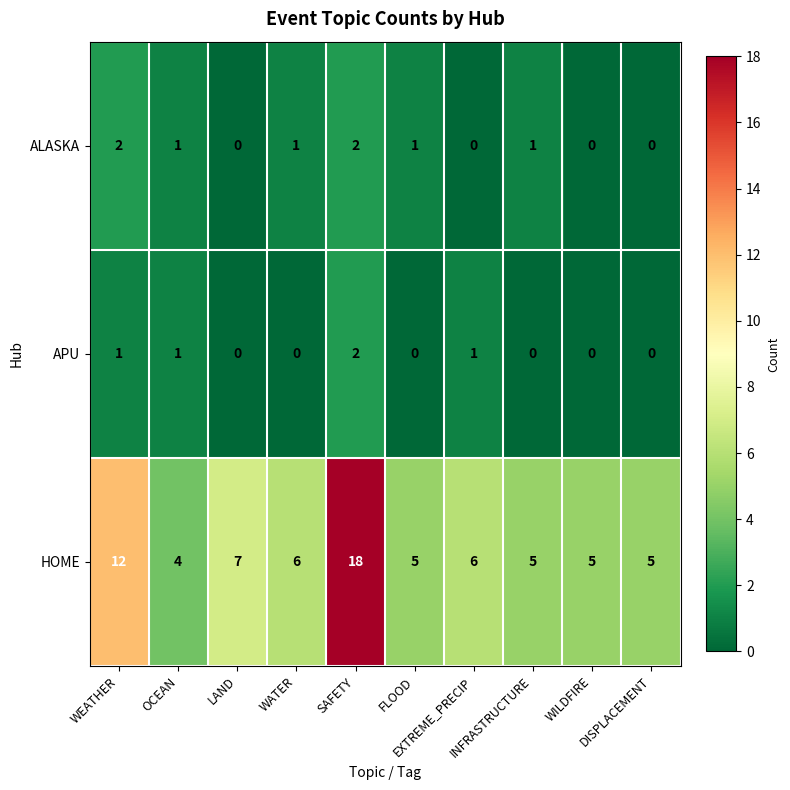

At how many categories does at least one series exceed 15?

1